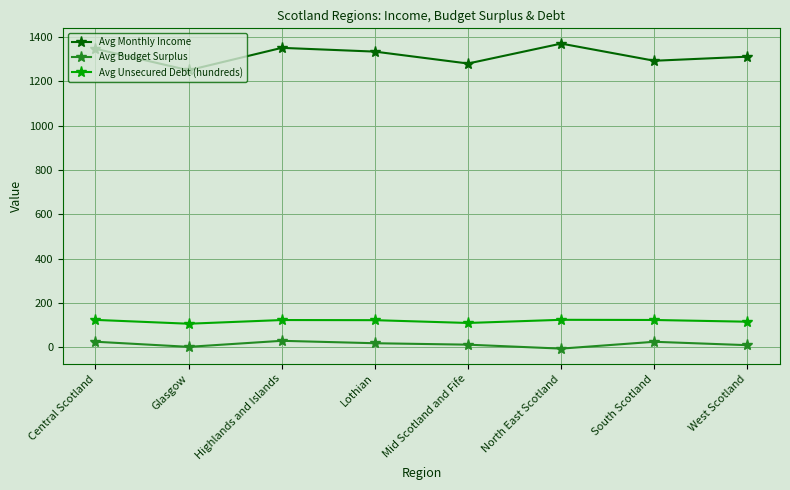

What is the total value across all series at Lothian?

1474.7